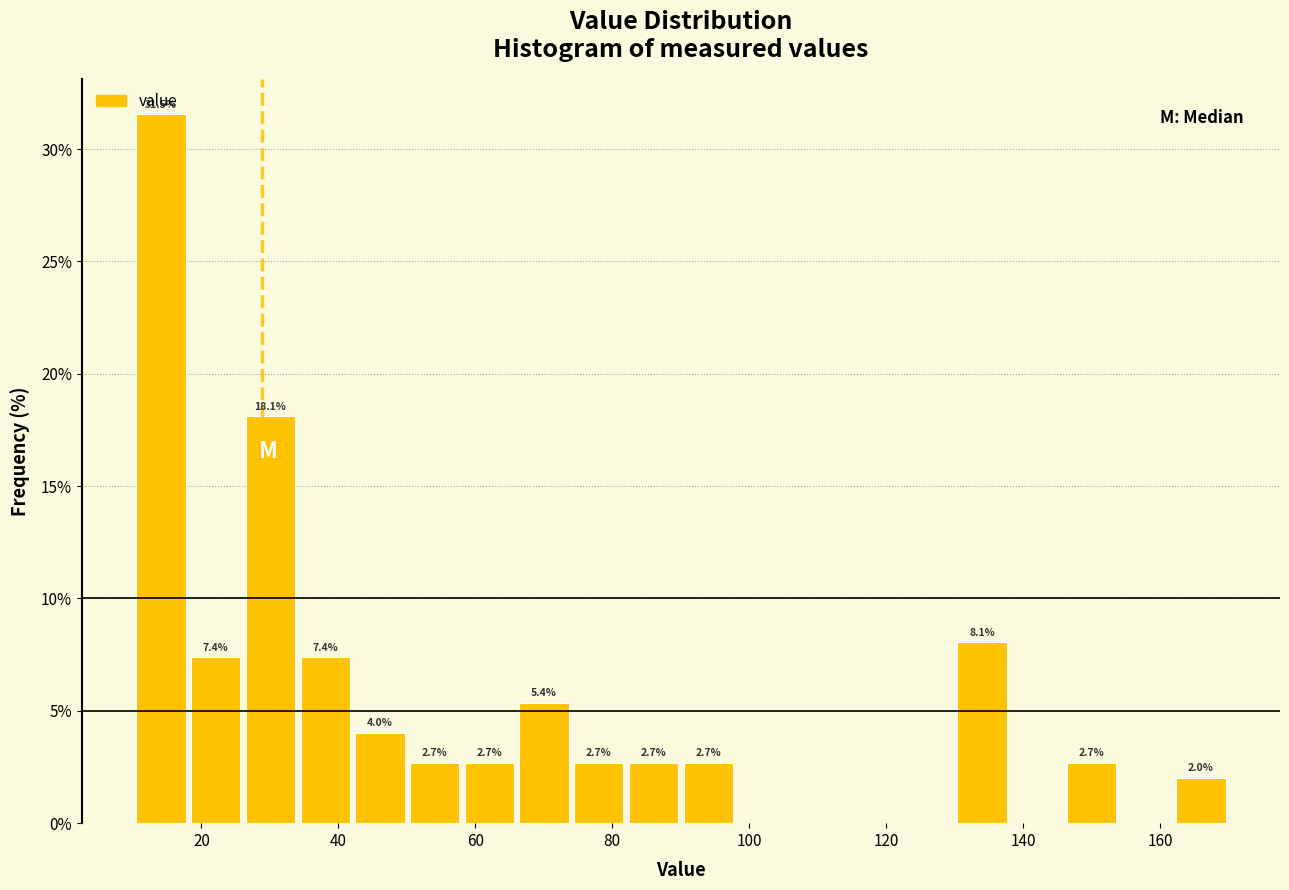

Read against the x-axis, roughly where is the centre of the tallest bar?

14